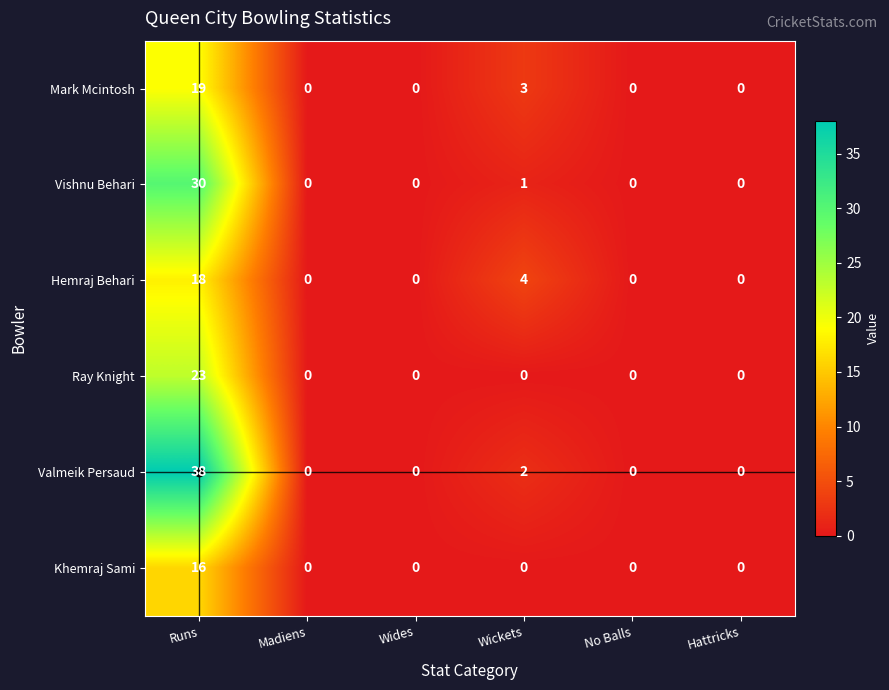

What is the total value across all series at Runs?

144